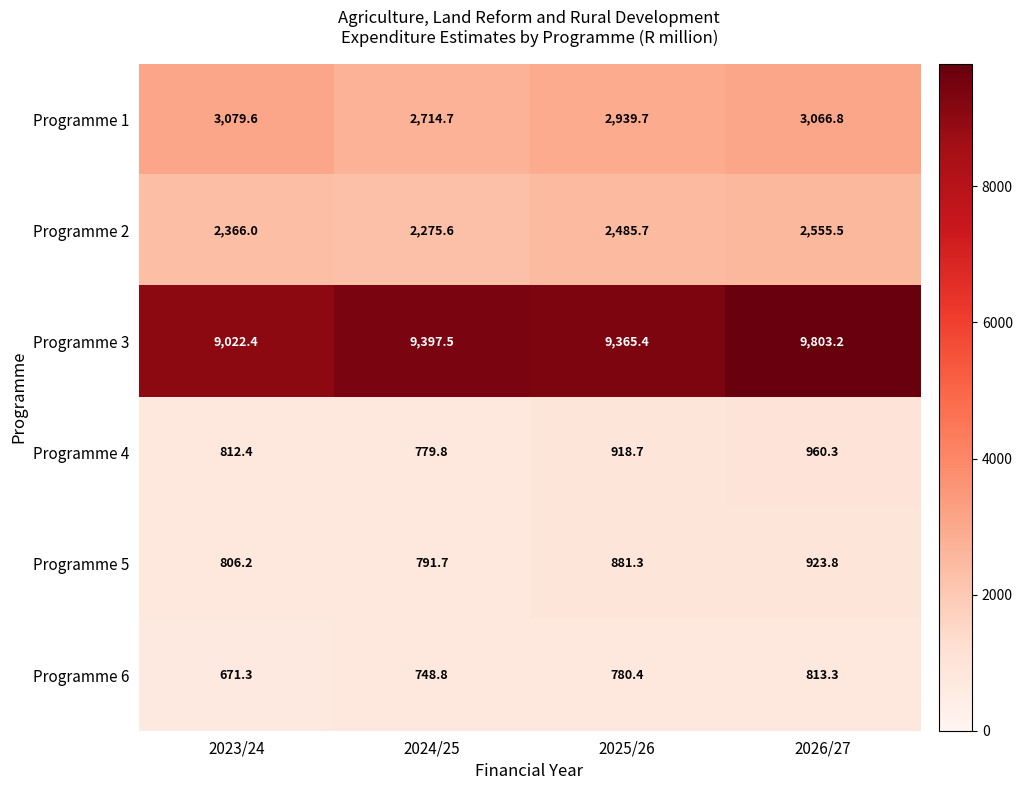

What is the average value of the Programme 2 series?

2420.7